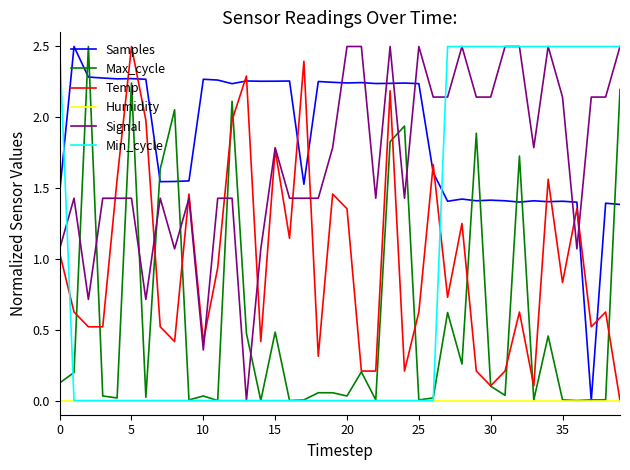

How many times do Samples and Signal cross each other?

7